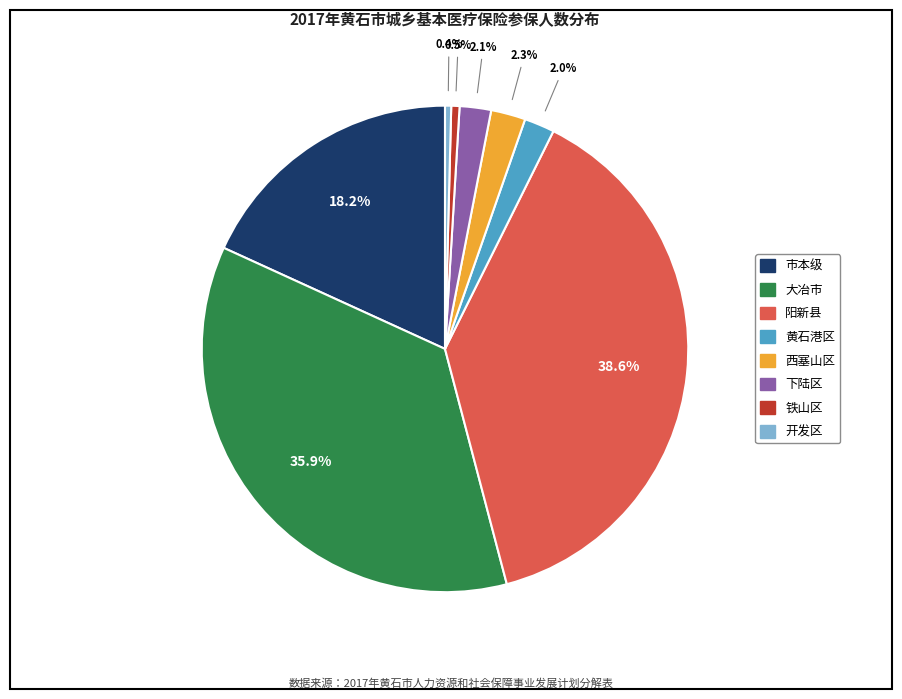

Which has a higher value, 大冶市 or 西塞山区?

大冶市